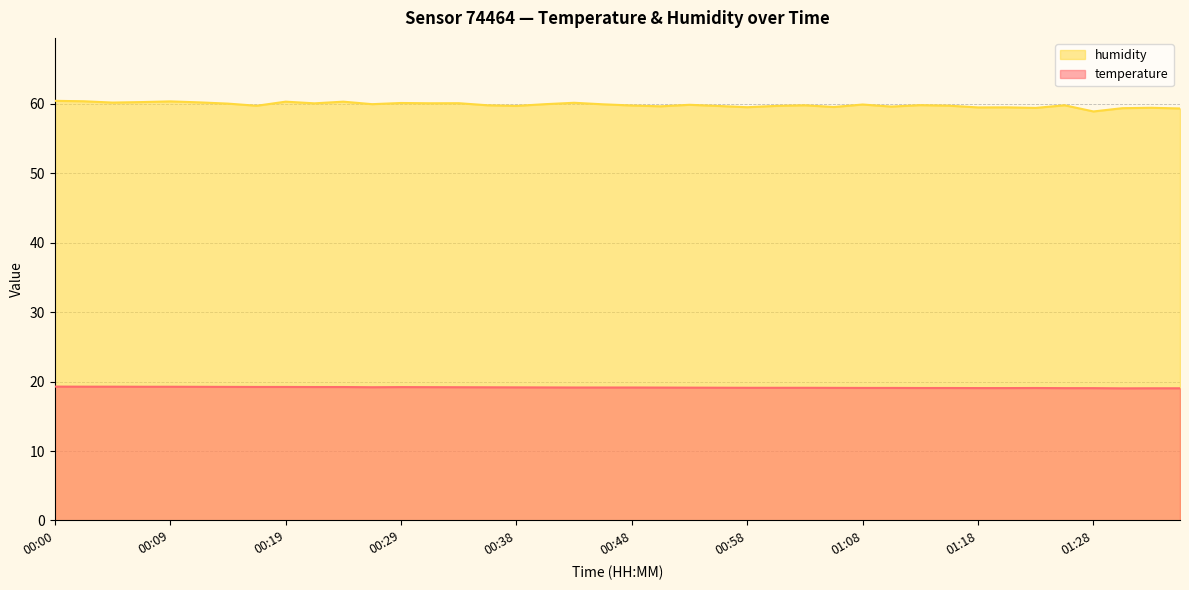

What is the total value across all series at 00:14?

79.3